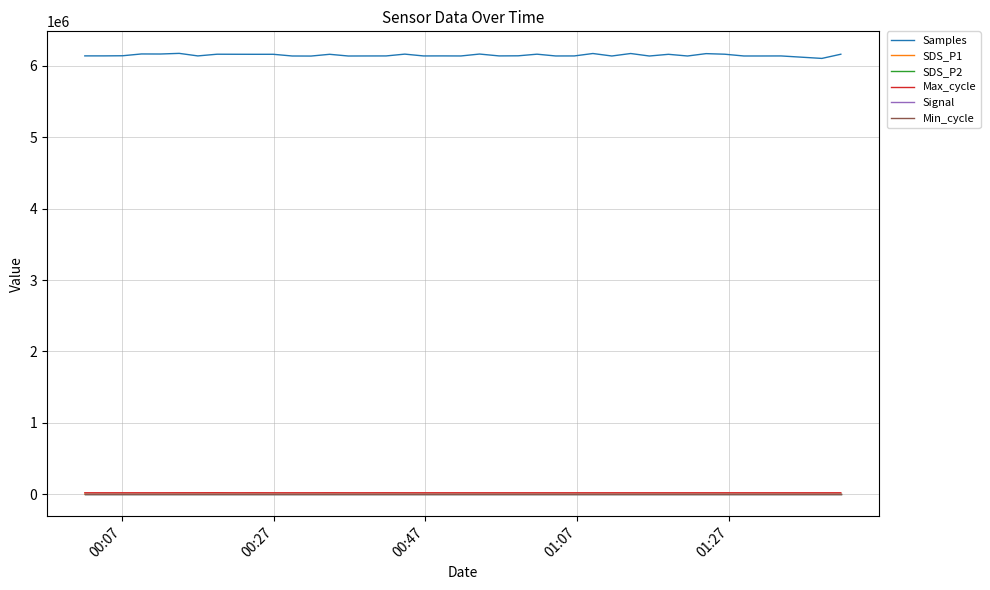

Does the chart have visible grid lines?

Yes